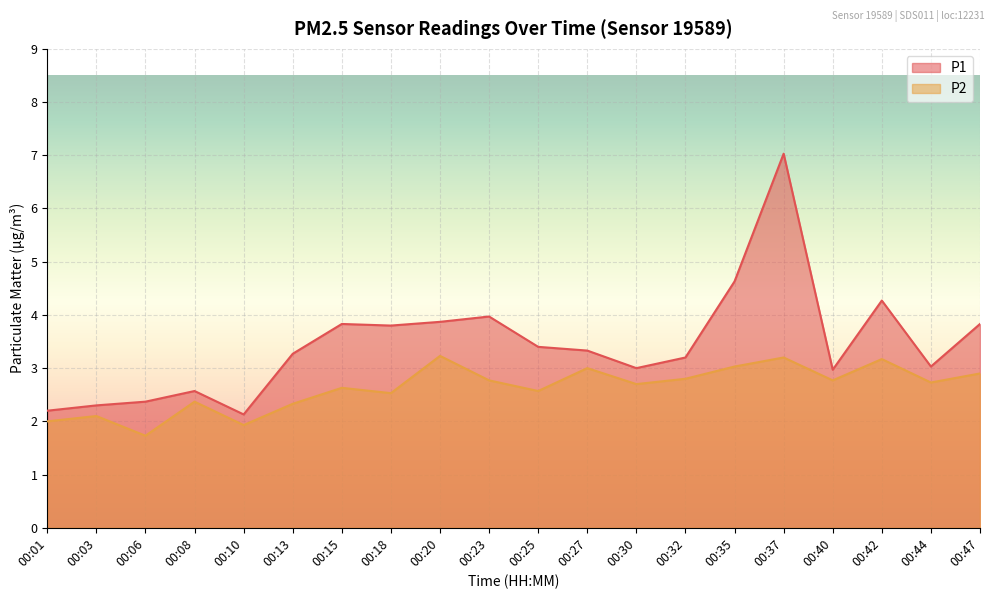

List the series in order of their peak value, lowest first.

P2, P1